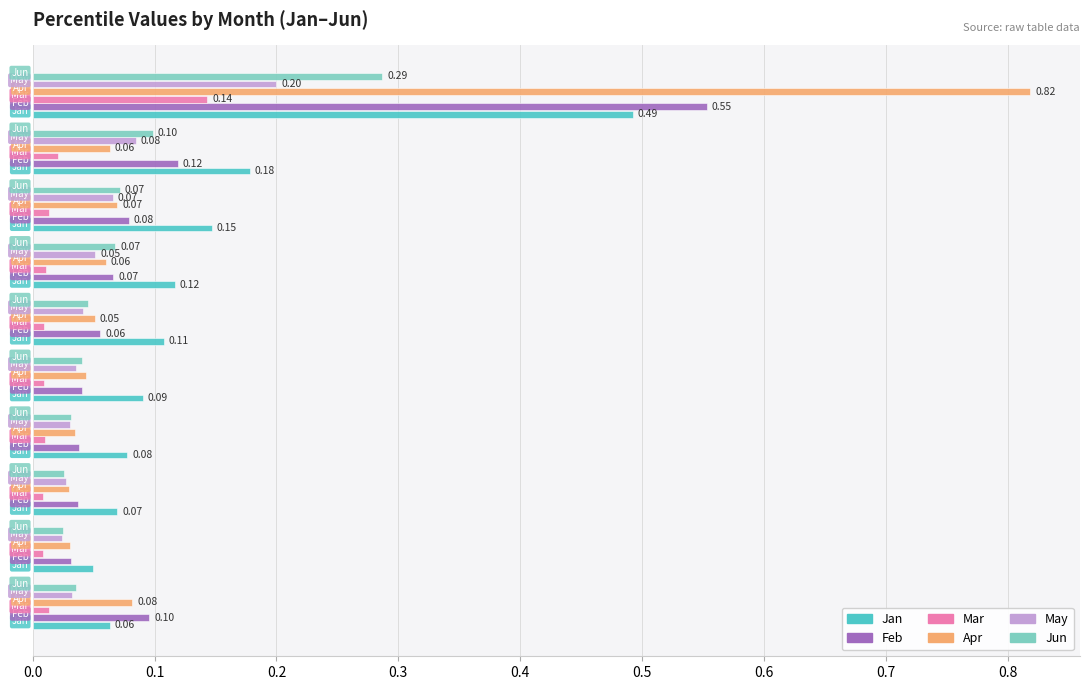

How many series are shown in this chart?

6